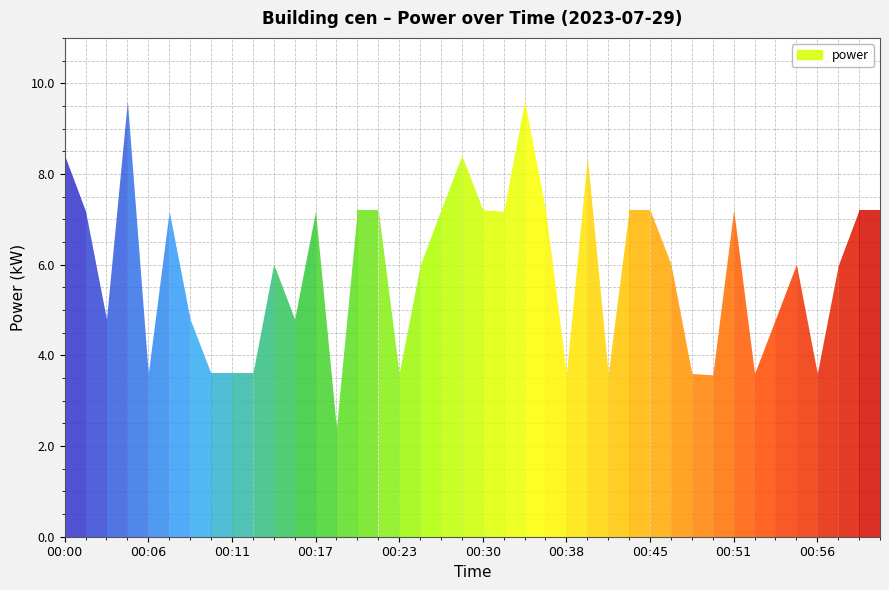

What is the difference between the maximum and minimum values?

7.2